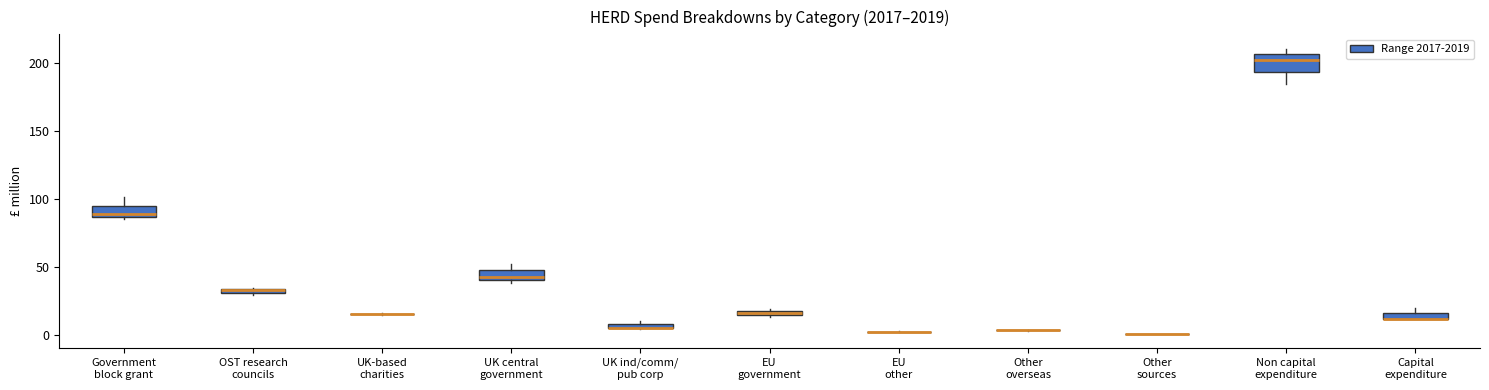

Where is the upper edge of the box for Non capital expenditure on the y-axis? The values are not printed on the chart, so give them approximately, as read against the axis.

205